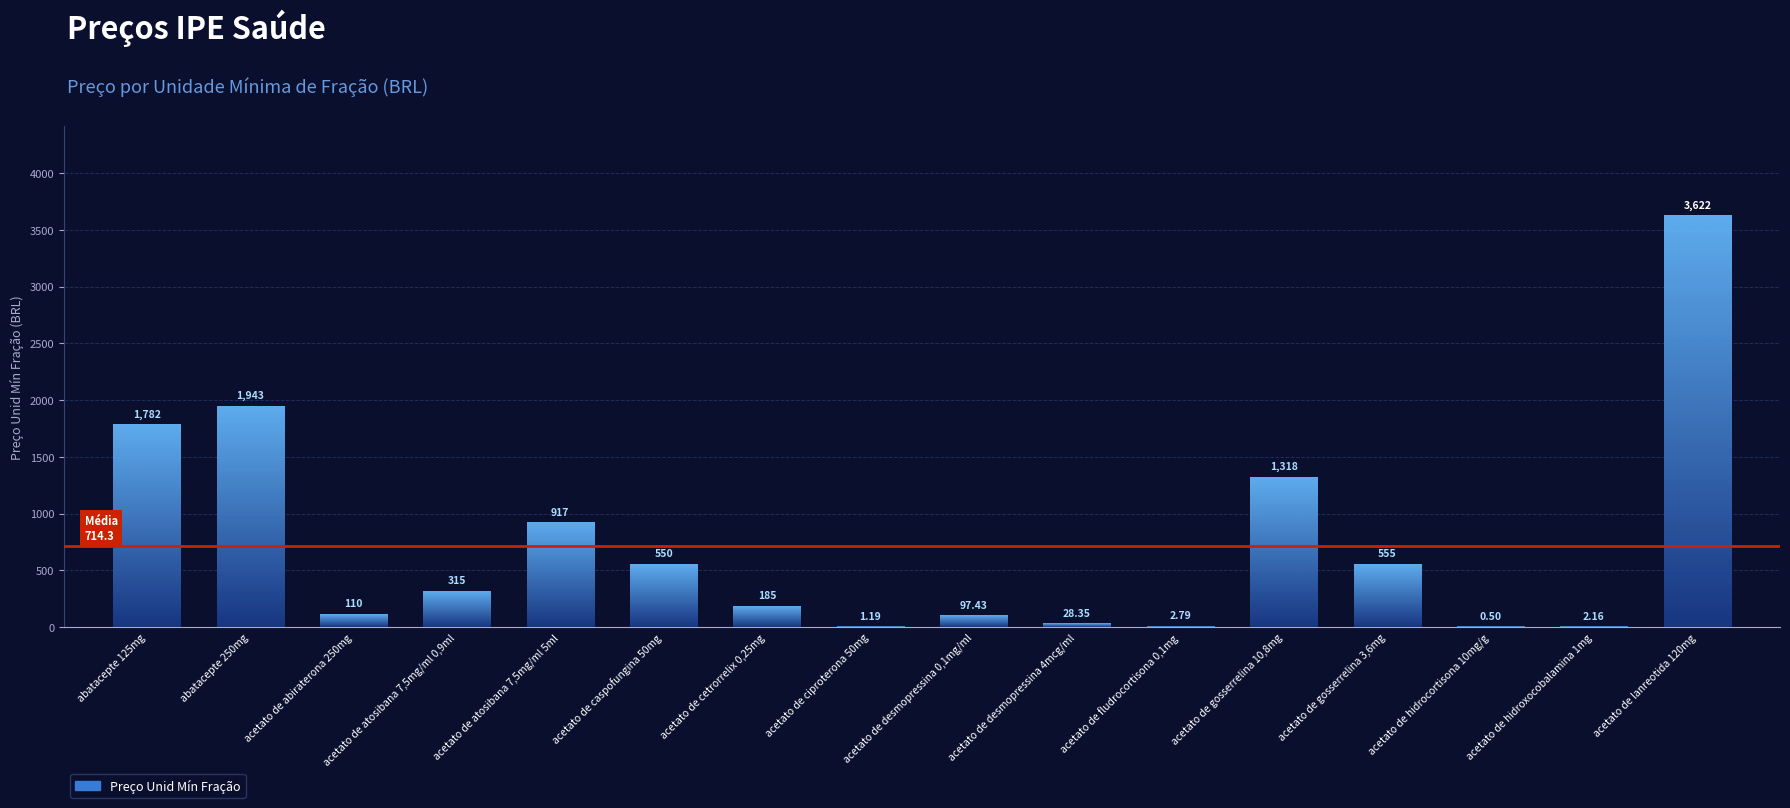

Reading right to left, list all the values displayed in this chart.

acetato de lanreotida 120mg=3622.0	acetato de hidroxocobalamina 1mg=2.2	acetato de hidrocortisona 10mg/g=0.5	acetato de gosserrelina 3,6mg=555.0	acetato de gosserrelina 10,8mg=1318.1	acetato de fludrocortisona 0,1mg=2.8	acetato de desmopressina 4mcg/ml=28.4	acetato de desmopressina 0,1mg/ml=97.4	acetato de ciproterona 50mg=1.2	acetato de cetrorrelix 0,25mg=184.5	acetato de caspofungina 50mg=550.0	acetato de atosibana 7,5mg/ml 5ml=916.7	acetato de atosibana 7,5mg/ml 0,9ml=315.3	acetato de abiraterona 250mg=109.8	abatacepte 250mg=1942.9	abatacepte 125mg=1781.5